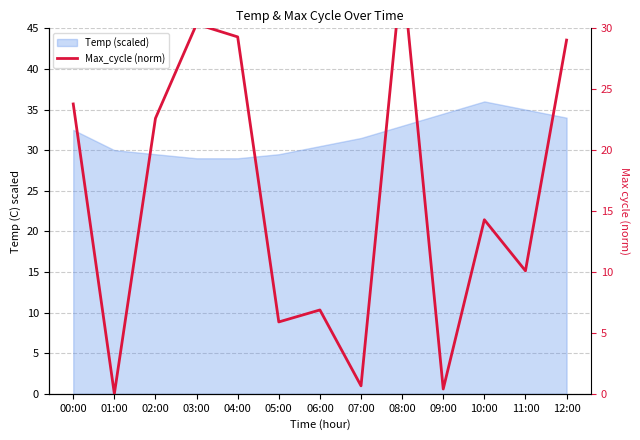

What value does the data have at 11:00?

10.1